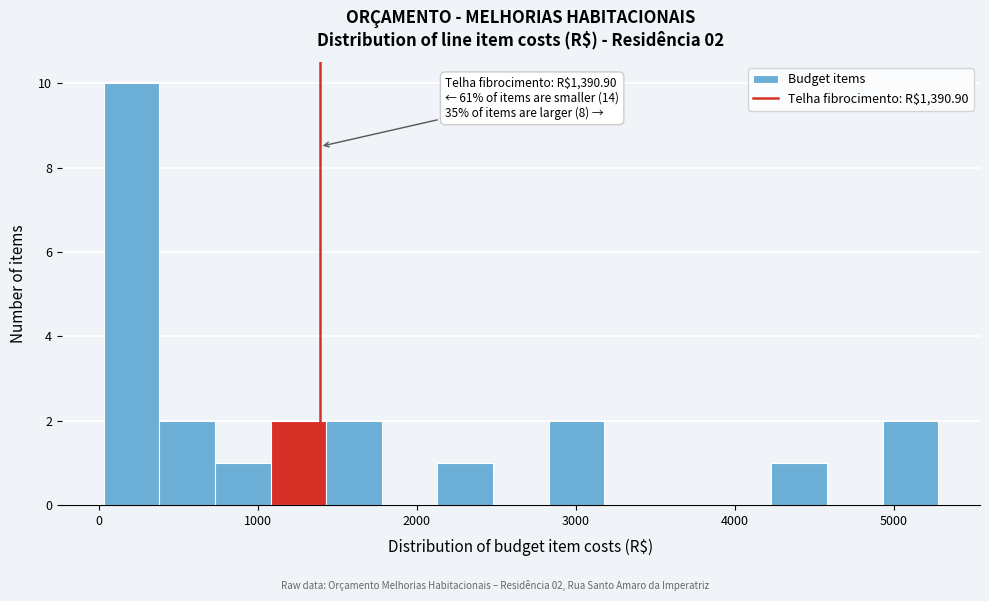

Around what value on the x-axis is the tallest bar? Give the approximate position of its centre, as read against the axis.

200